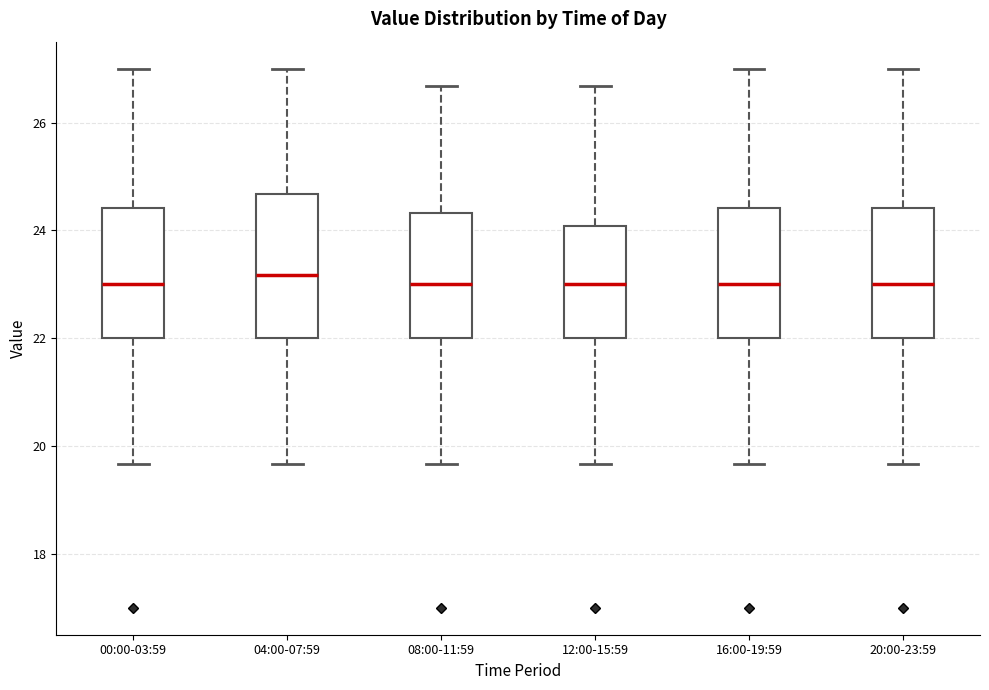

Which box is the tallest, from its lower edge to its upper edge?

04:00-07:59